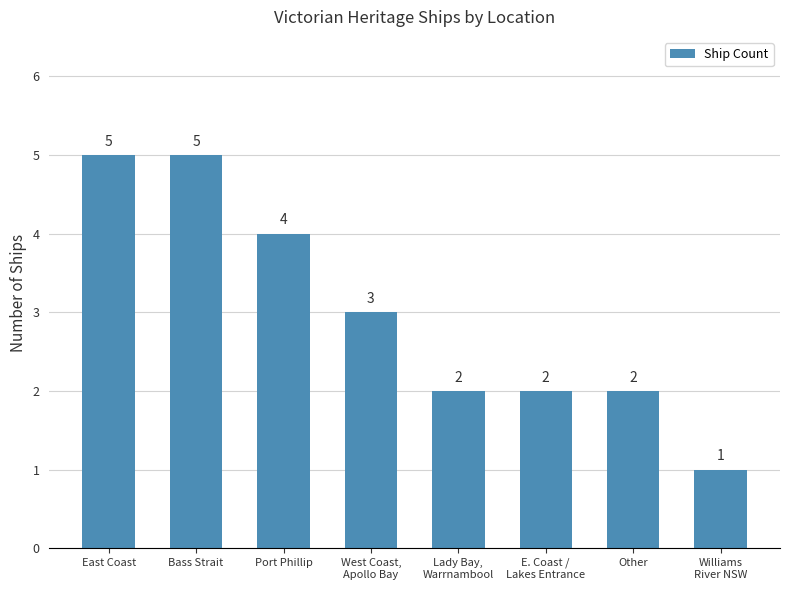

How many data points are less than 3?

4